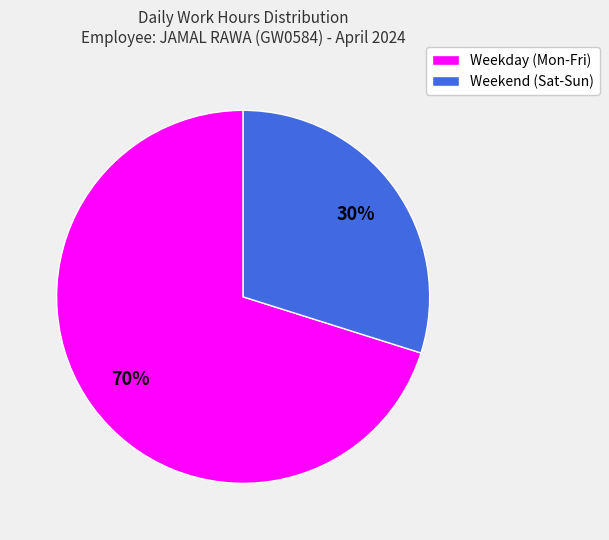

Which slice is the smallest?

Weekend (Sat-Sun)